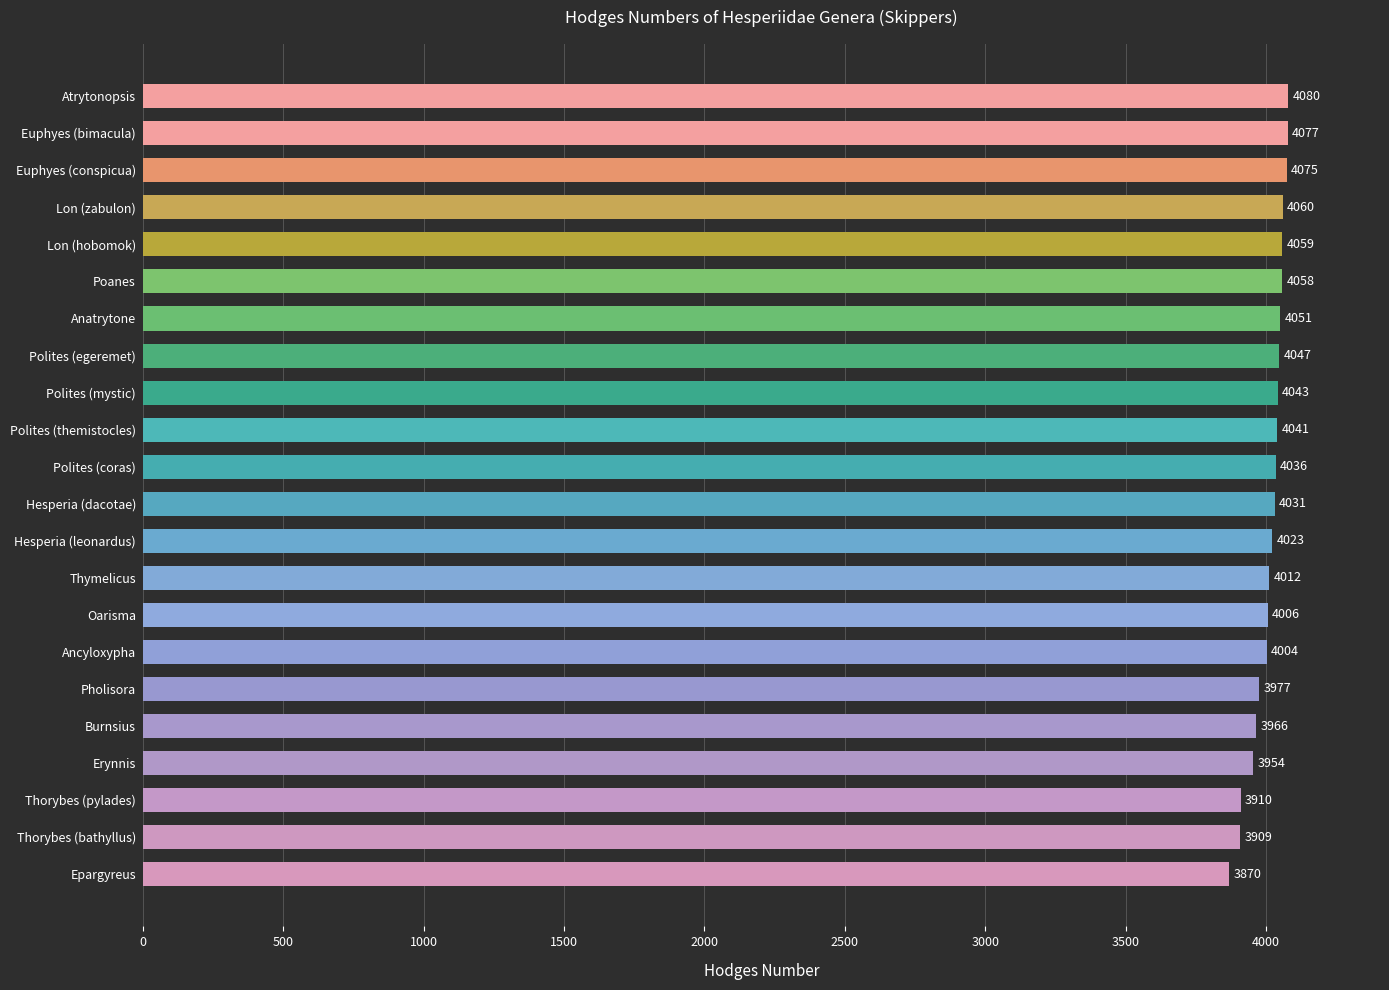

Between Thorybes (bathyllus) and Anatrytone, which is larger?

Anatrytone